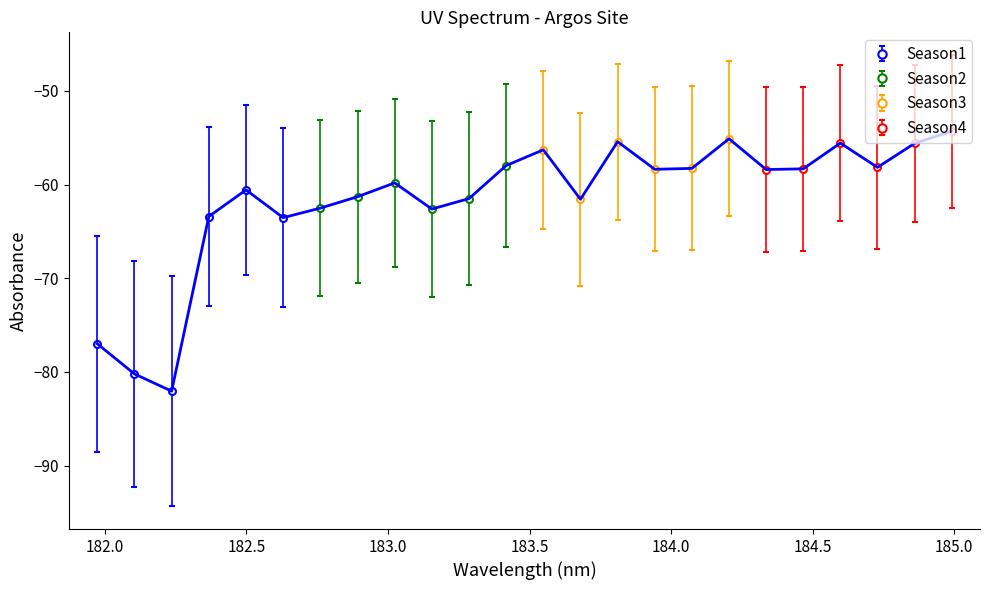

What is the approximate value at 182.7613026778?

-62.5